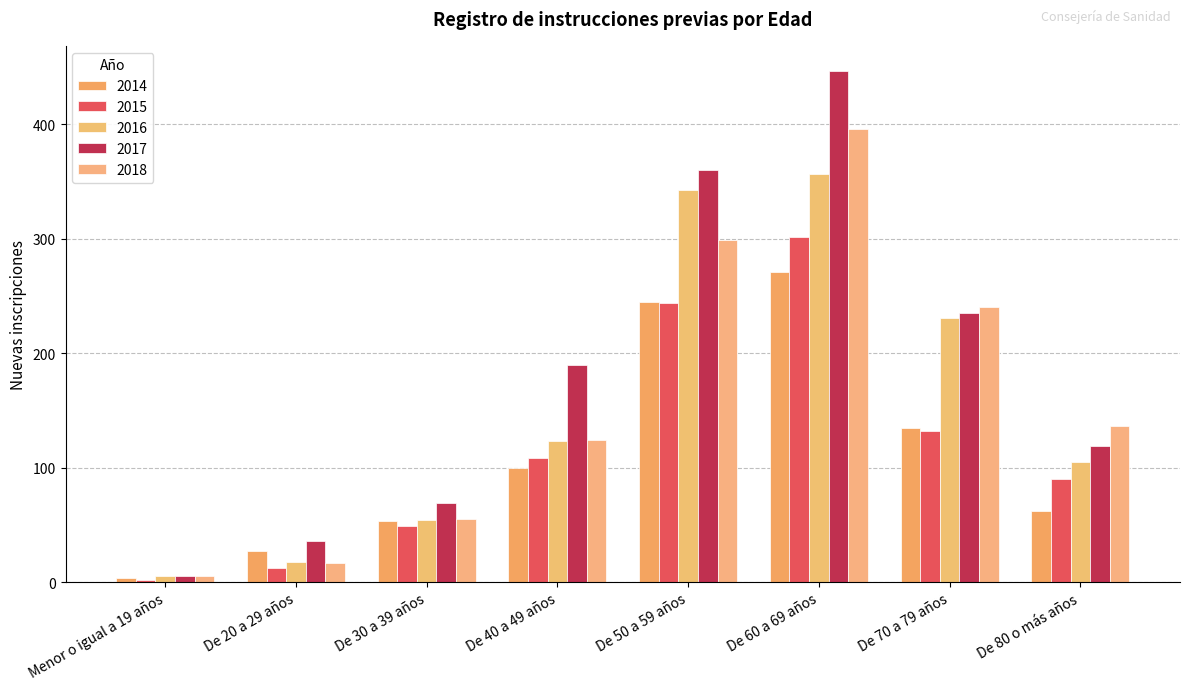

Does the chart contain stacked bars?

No